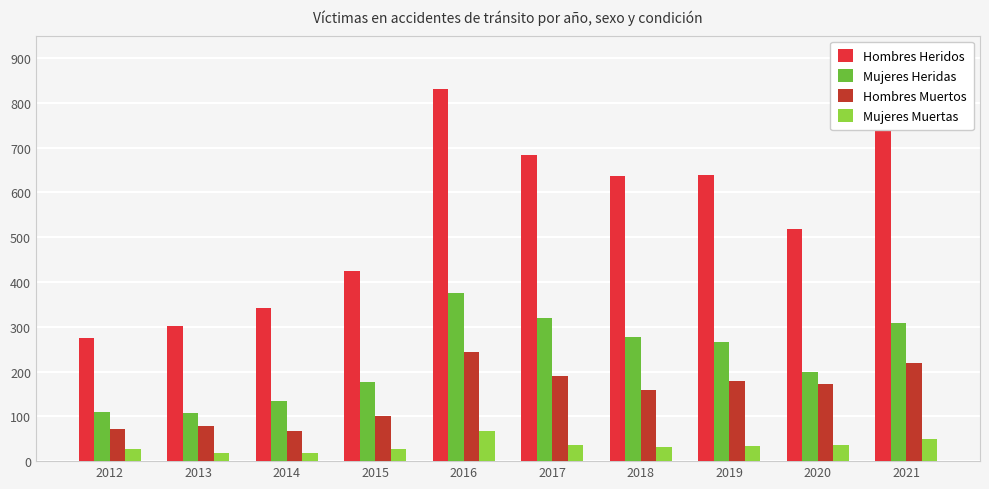

Which series has the largest range (max minus min)?

Hombres Heridos